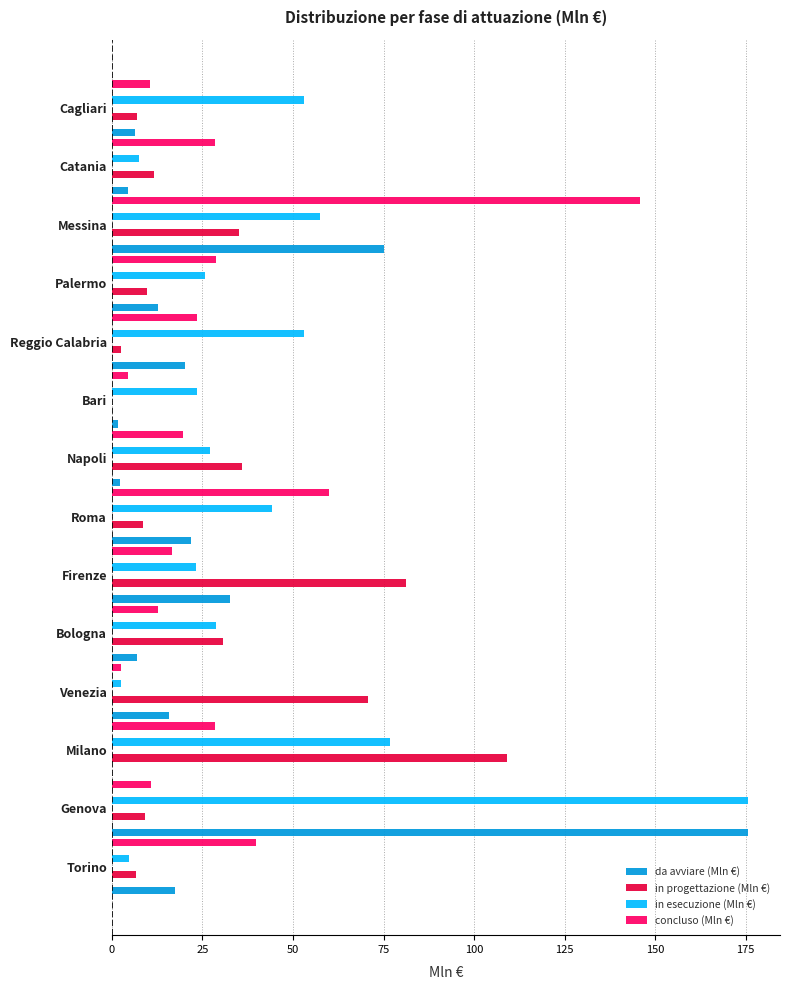

What are all the series names shown in the legend?

da avviare (Mln €), in progettazione (Mln €), in esecuzione (Mln €), concluso (Mln €)